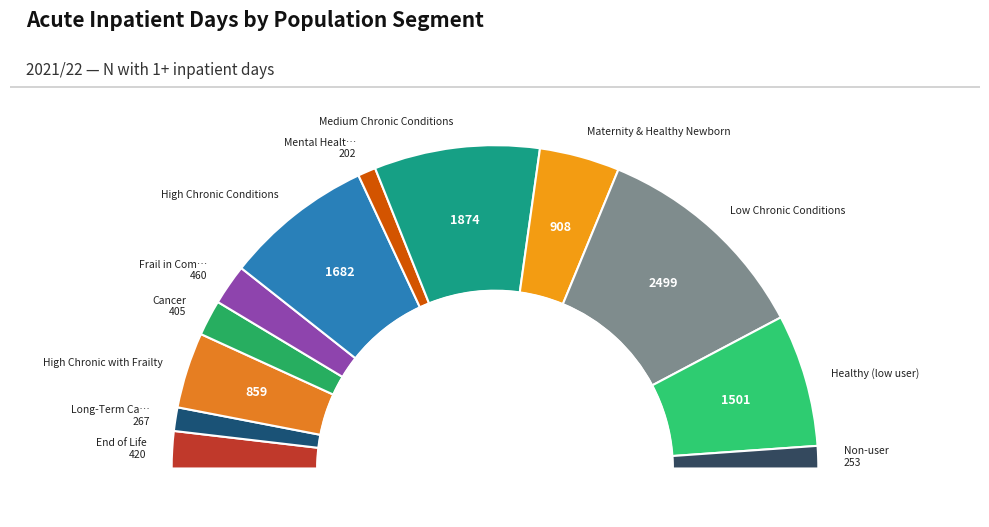

Do Non-user and Healthy (low user) together represent more than half of the pie?

No